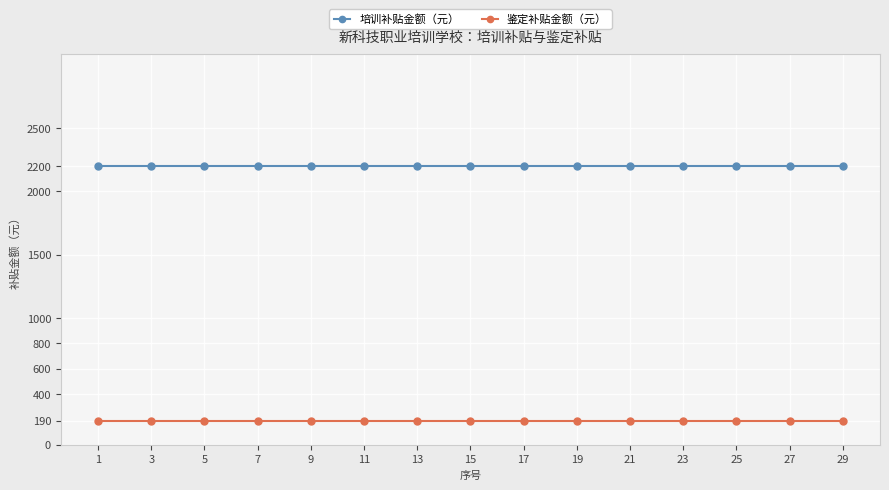

Reading left to right, what are all the values shown in this chart?

培训补贴金额（元）: 2200	2200	2200	2200	2200	2200	2200	2200	2200	2200	2200	2200	2200	2200	2200
鉴定补贴金额（元）: 190	190	190	190	190	190	190	190	190	190	190	190	190	190	190